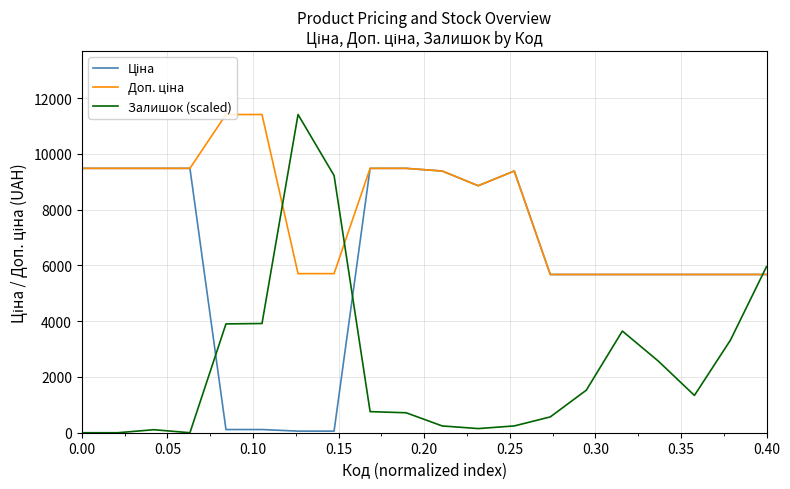

Which series has the widest spread of values?

Залишок (scaled)